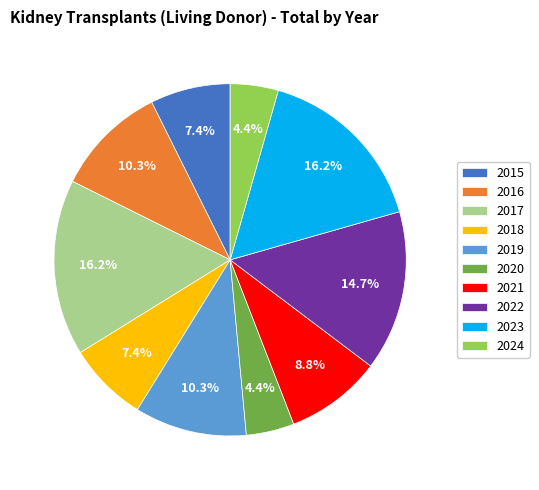

Is there any slice that represents more than half of the pie?

No